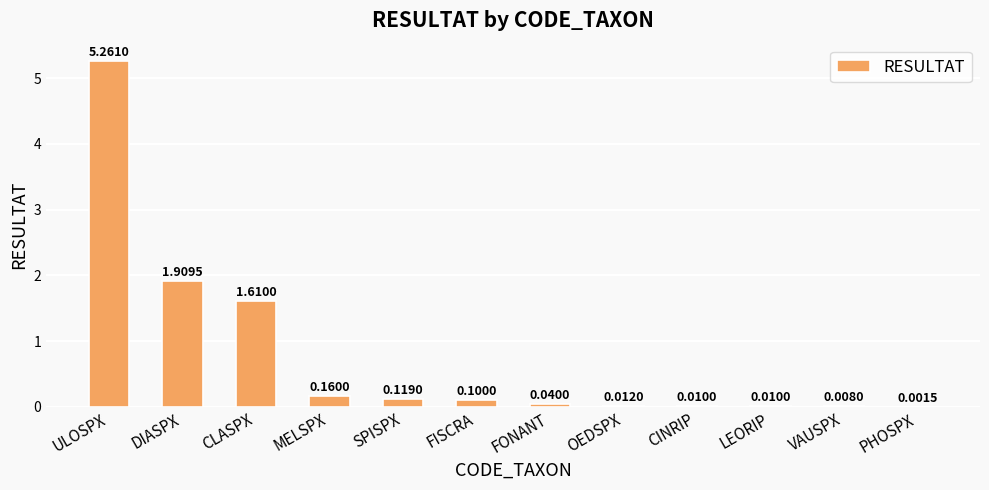

Where is the data nearest to the value 2?

DIASPX